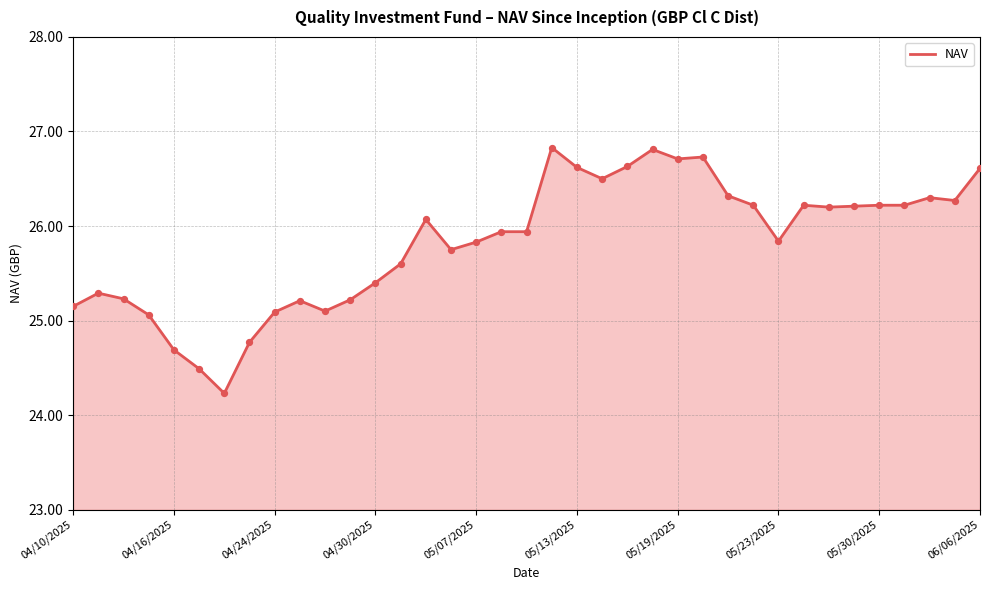

What is the greatest value displayed?

26.8